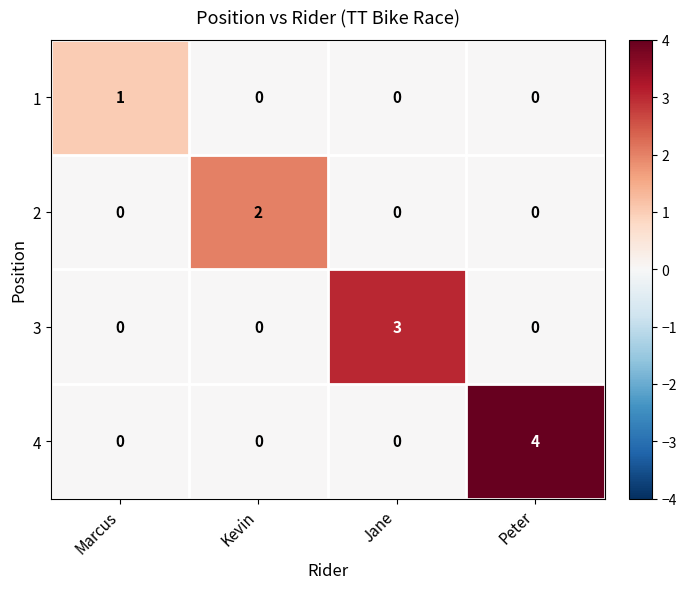

Which series has the largest total across all categories?

4